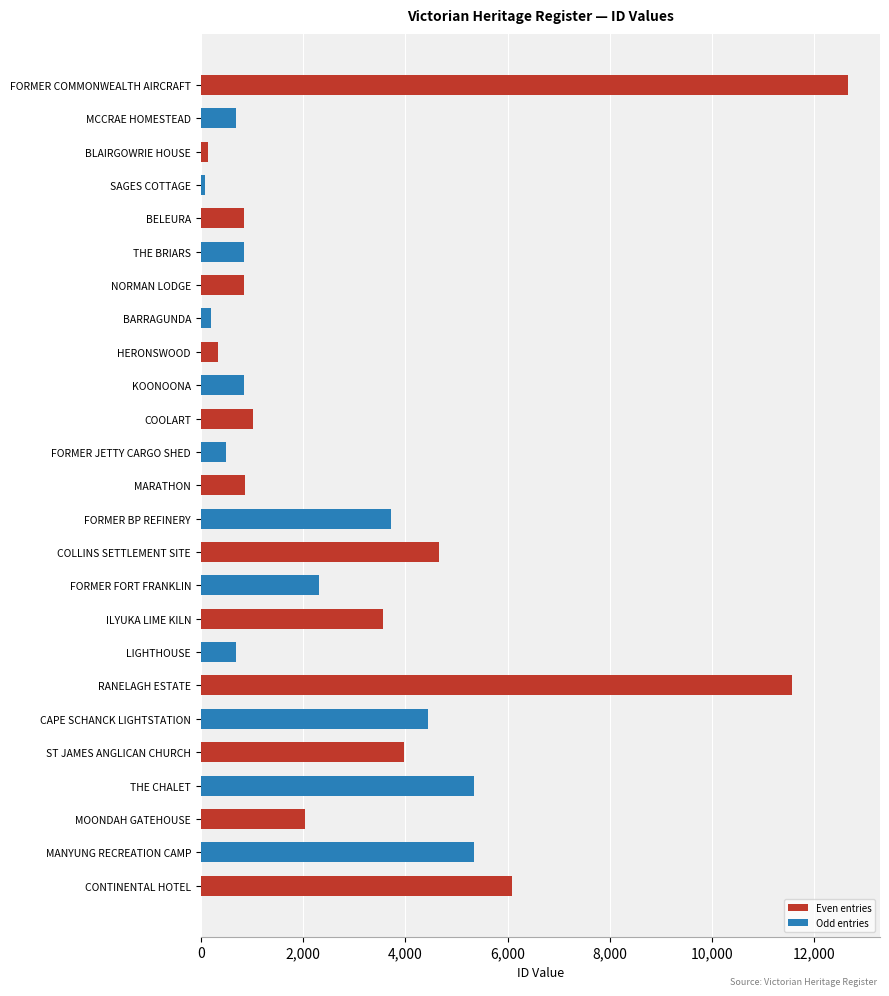

How many series are shown in this chart?

1